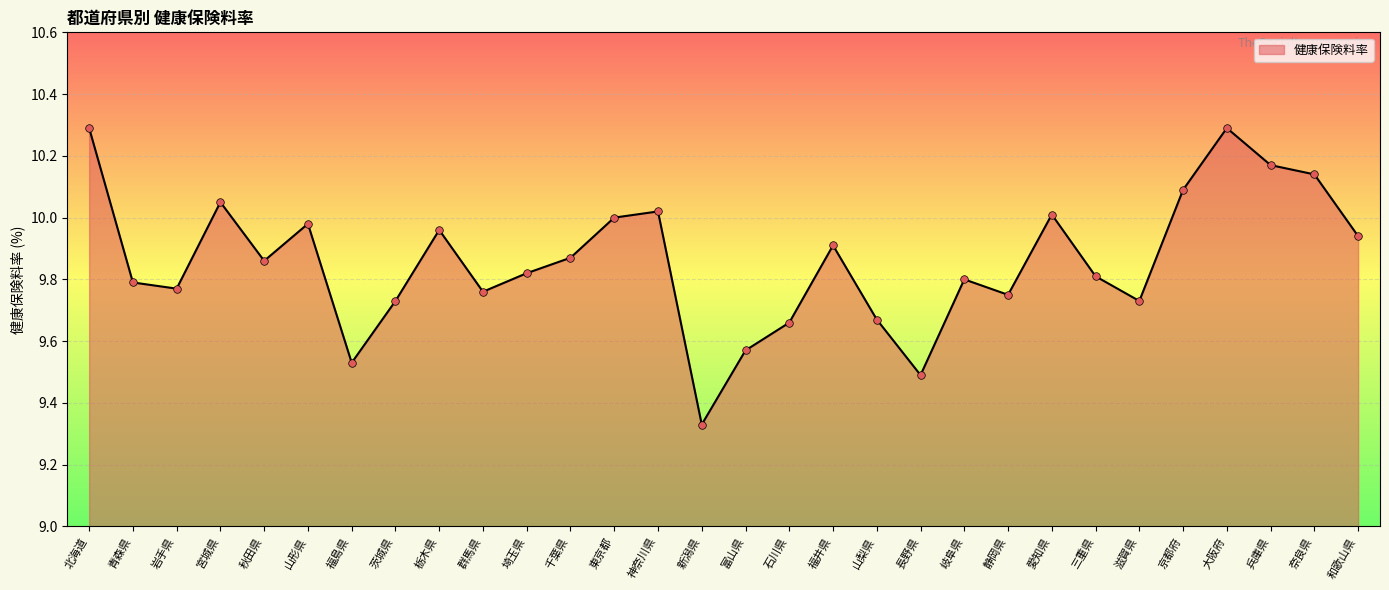

What is the change in value from 栃木県 to 石川県?

-0.3